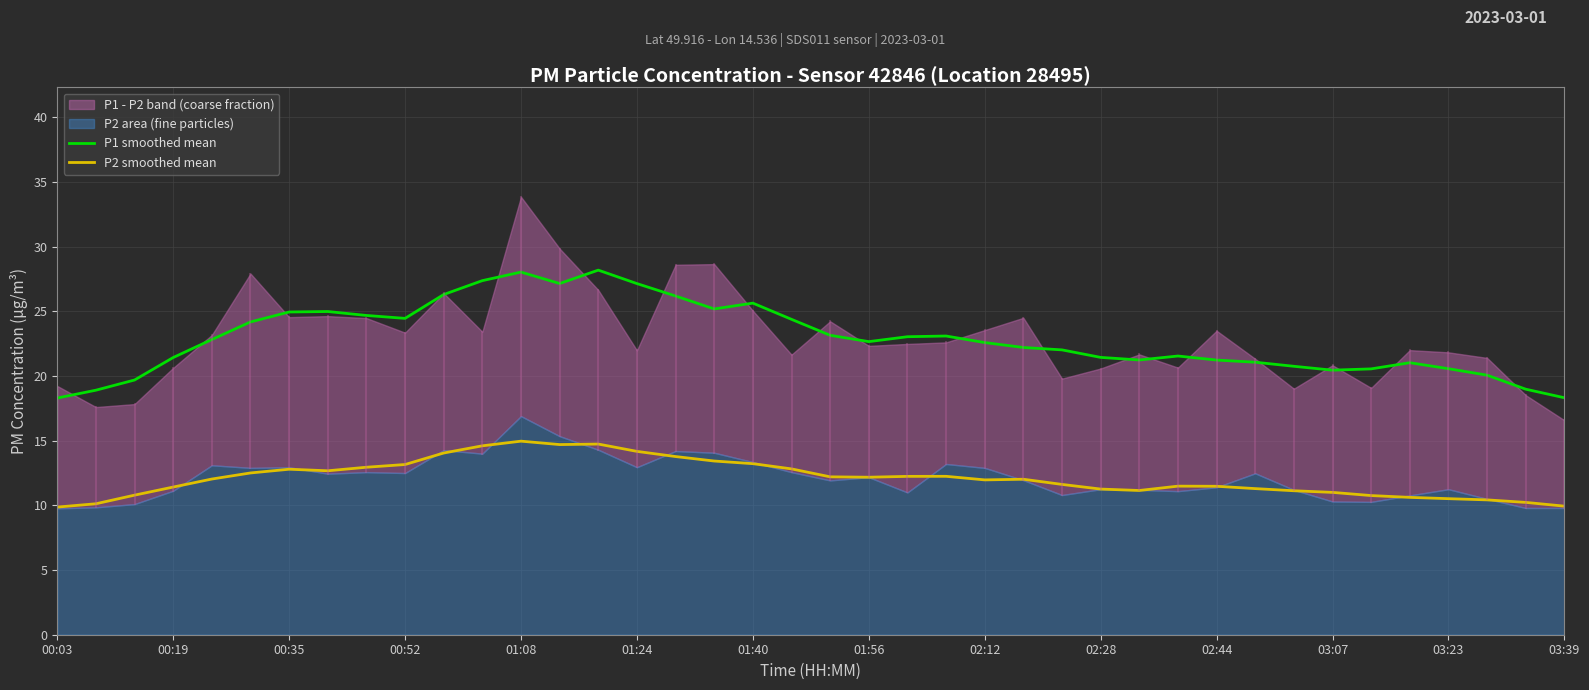

True or false: P2 smoothed mean and P1 smoothed mean intersect in this chart.

False